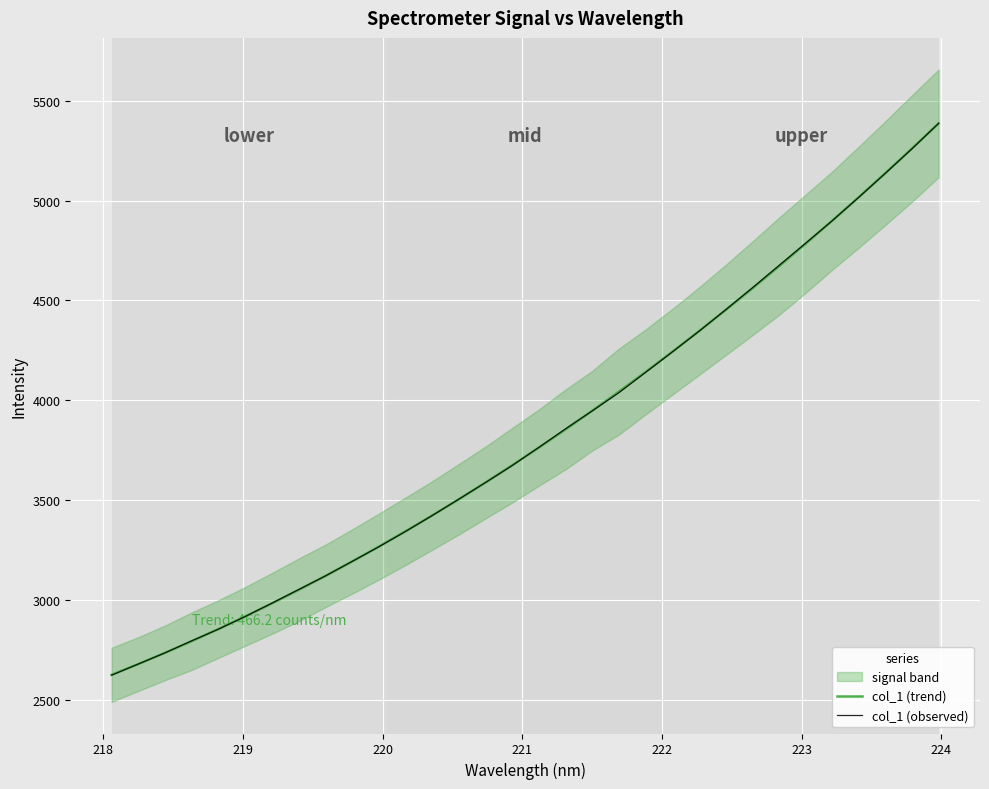

What is the maximum value for col_1 (observed)?

5386.6